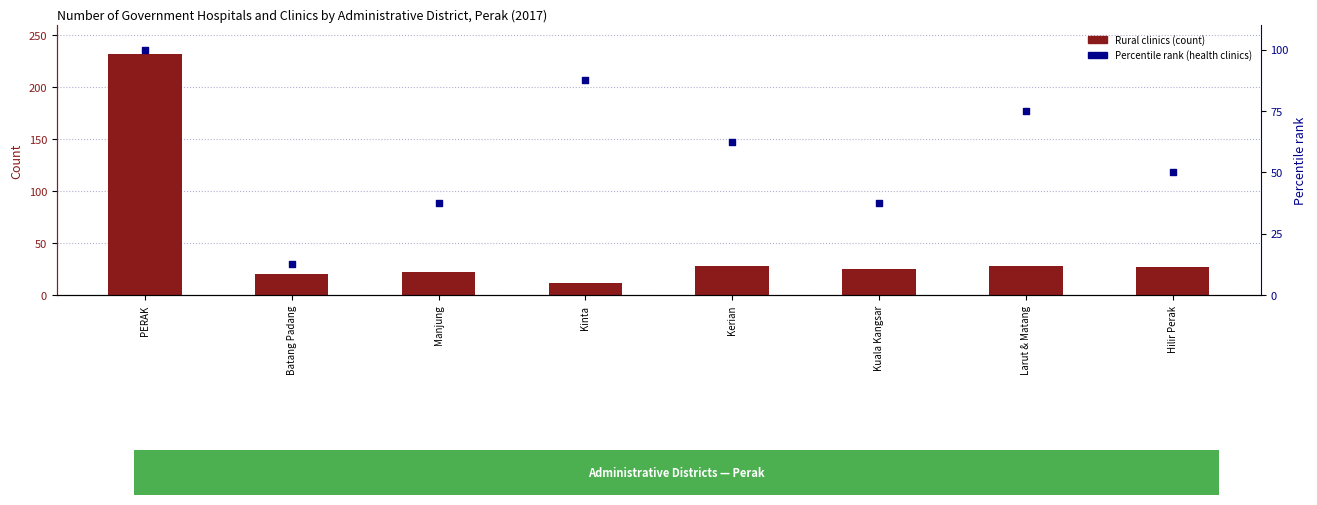

Which series has the largest total across all categories?

Percentile rank (health clinics)